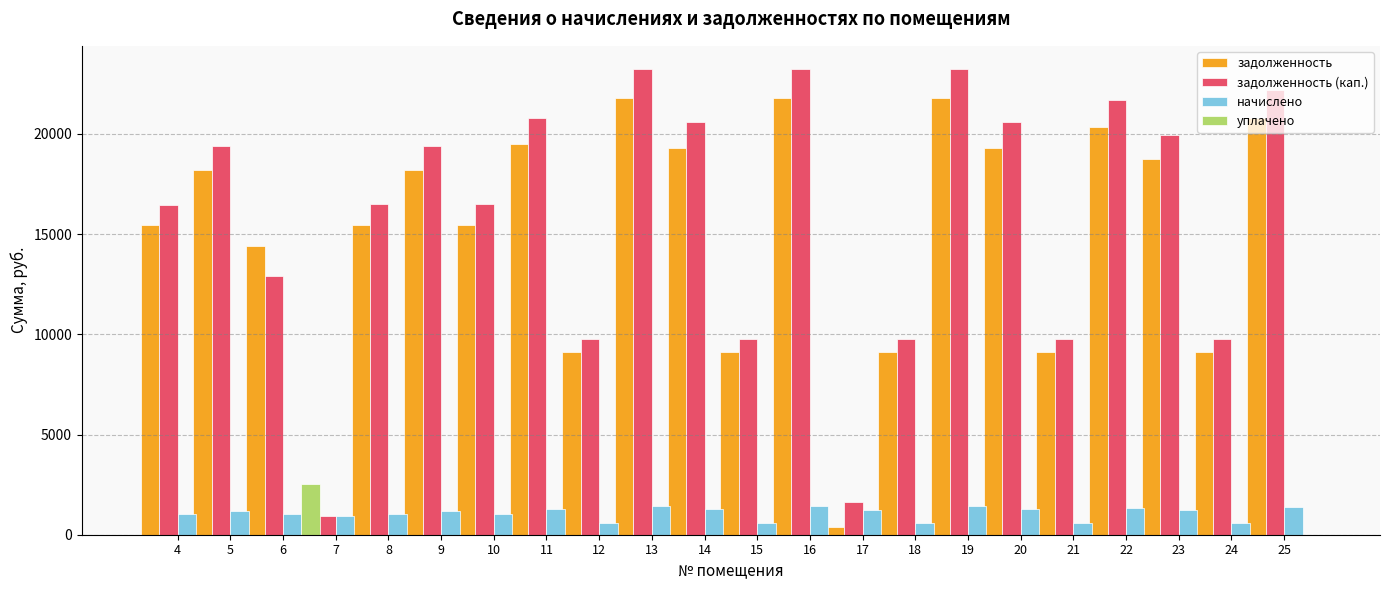

Reading left to right, list all the values displayed in this chart.

задолженность: 15433.7	18212.3	14433.7	0.0	15461.8	18212.3	15461.8	19504.0	9144.5	21794.6	19311.4	9144.5	21794.6	380.1	9144.5	21794.6	19311.4	9144.5	20364.2	18733.6	9144.5	20821.7
задолженность (кап.): 16456.0	19418.6	12906.0	913.4	16485.9	19418.6	16485.9	20795.9	9750.2	23238.3	20590.5	9750.2	23238.3	1621.0	9750.2	23238.3	20590.5	9750.2	21713.1	19974.5	9750.2	22199.5
начислено: 1022.3	1206.4	1022.3	913.4	1024.2	1206.4	1024.2	1291.9	605.7	1443.6	1279.1	605.7	1443.6	1240.9	605.7	1443.6	1279.1	605.7	1348.9	1240.9	605.7	1377.8
уплачено: 0.0	0.0	2550.0	0.0	0.0	0.0	0.0	0.0	0.0	0.0	0.0	0.0	0.0	0.0	0.0	0.0	0.0	0.0	0.0	0.0	0.0	0.0